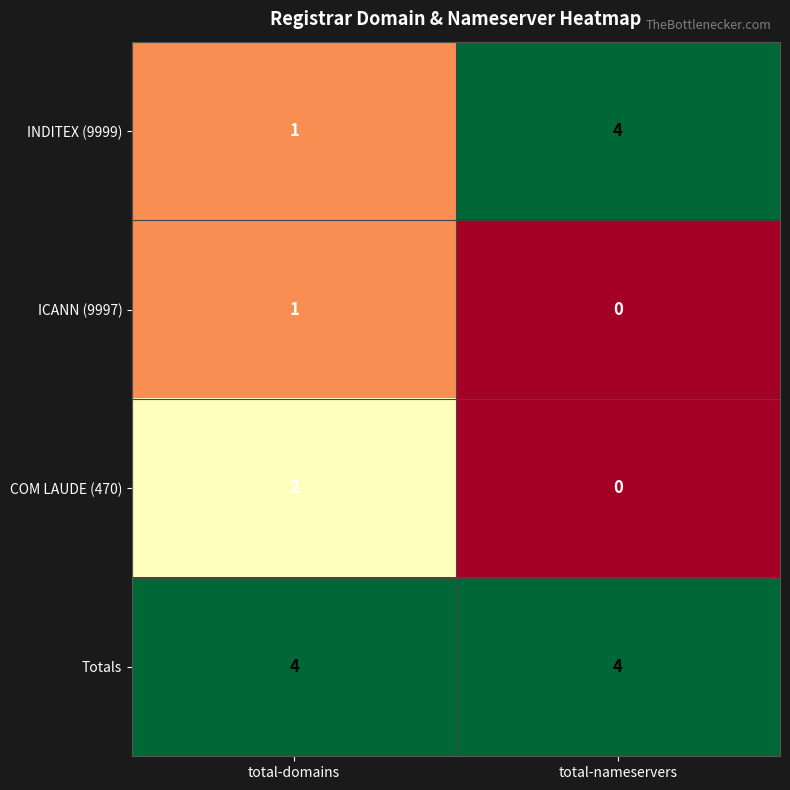

How many categories are shown in the chart?

2